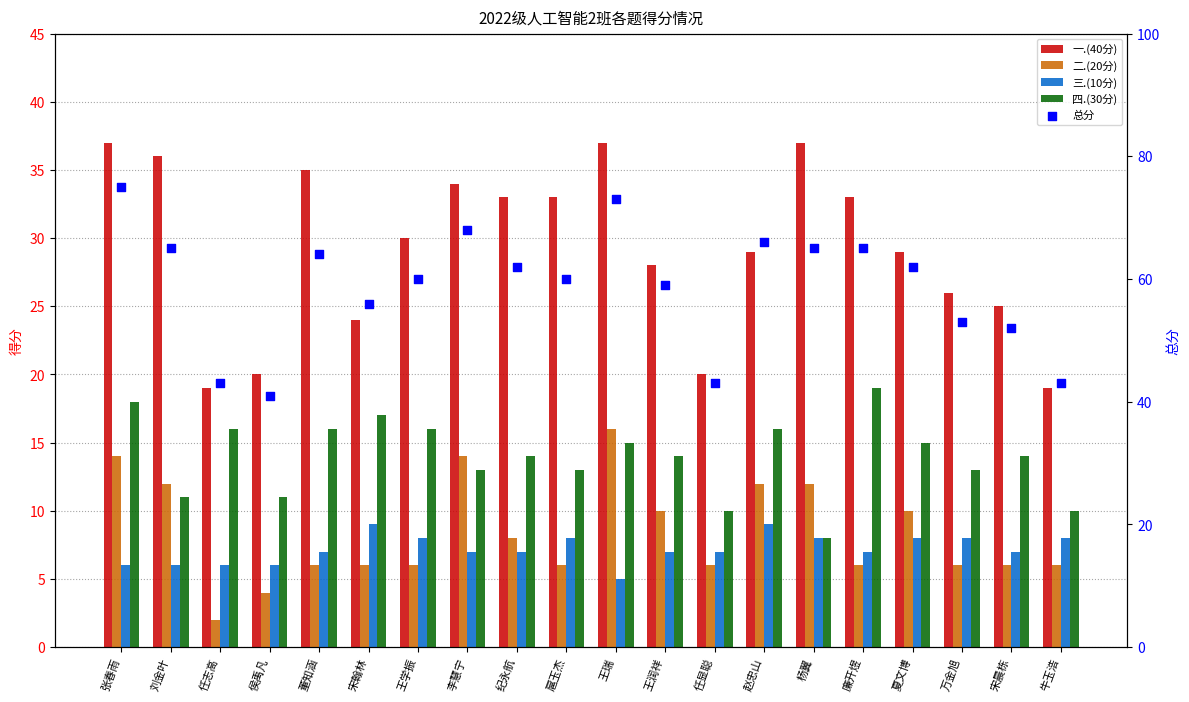

Is the value of 总分 at 夏文博 greater than the value of 一.(40分) at 任志高?

Yes